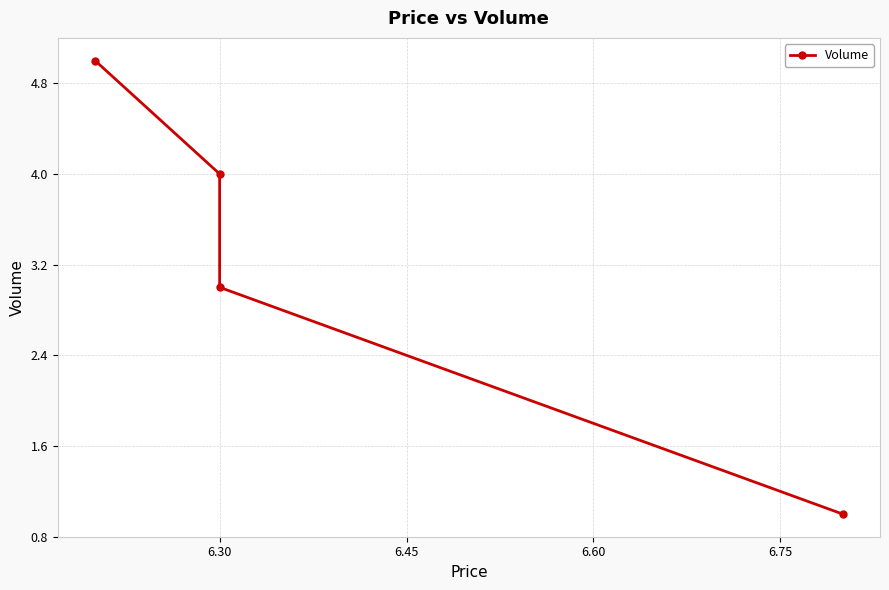

What is the difference between the maximum and second lowest values?

2